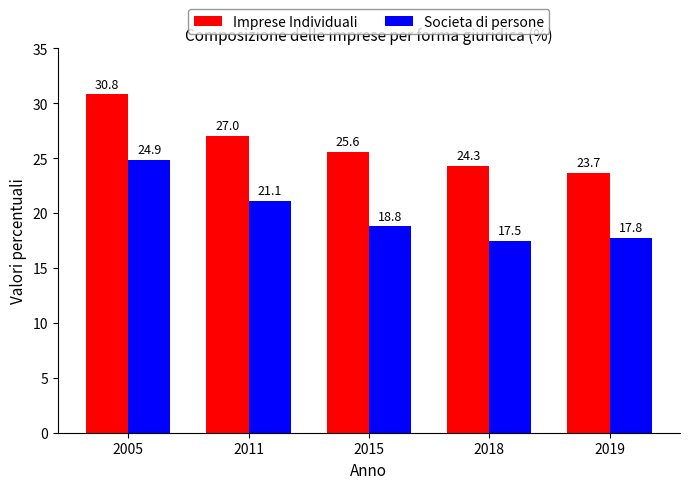

At how many categories does at least one series exceed 22?

5